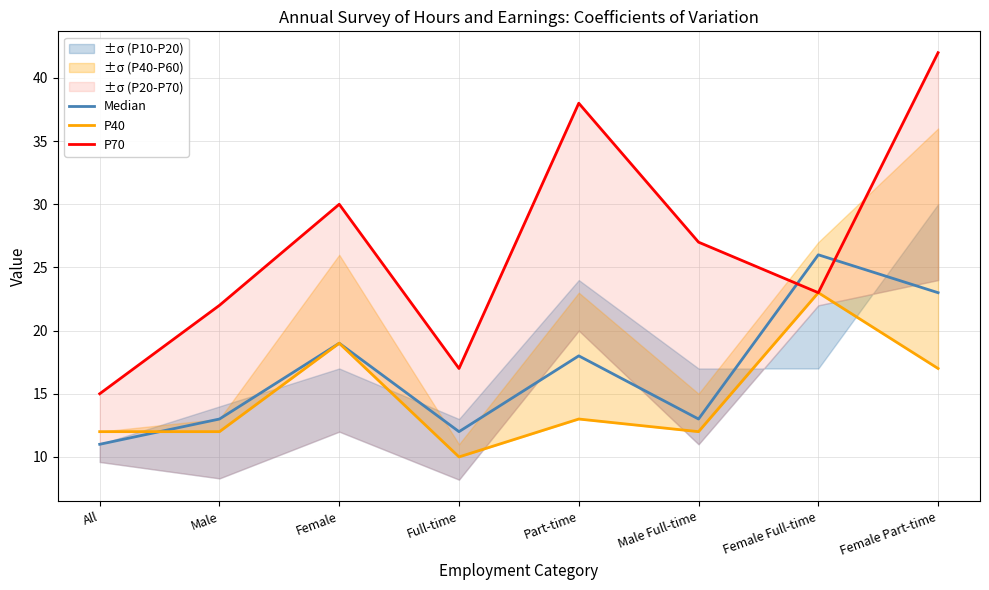

True or false: P40 has a value of 20 at Male.

False